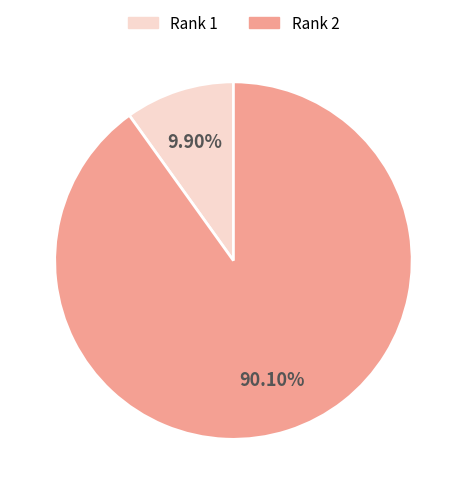

Does Rank 2 account for over 50% of the chart?

Yes